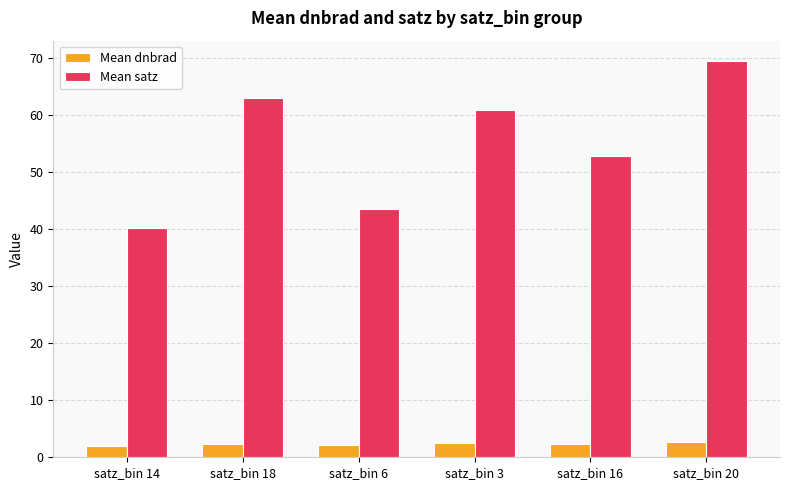

Between satz_bin 14 and satz_bin 6, which series saw the biggest shift?

Mean satz